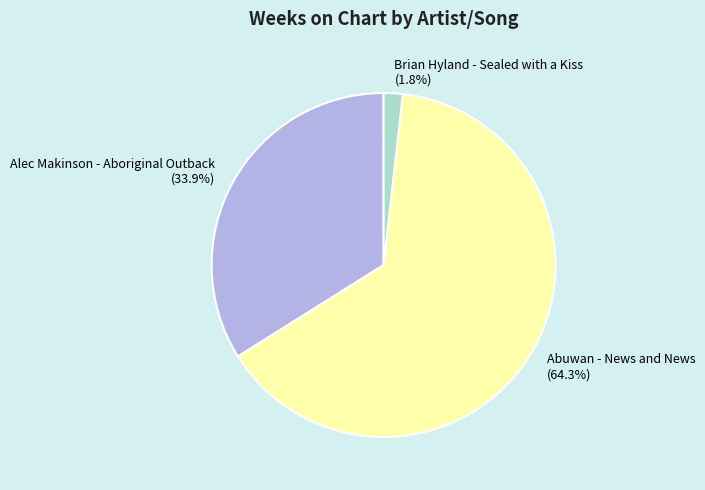

Combined, do Abuwan - News and News and Alec Makinson - Aboriginal Outback account for over 50%?

Yes